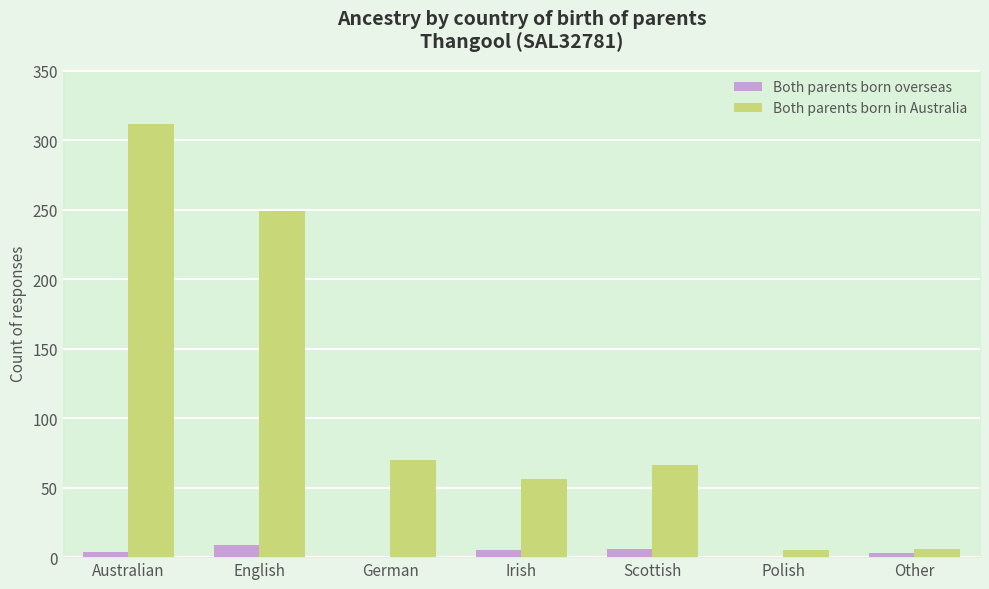

The Both parents born in Australia series shows 6 at Other. True or false?

True